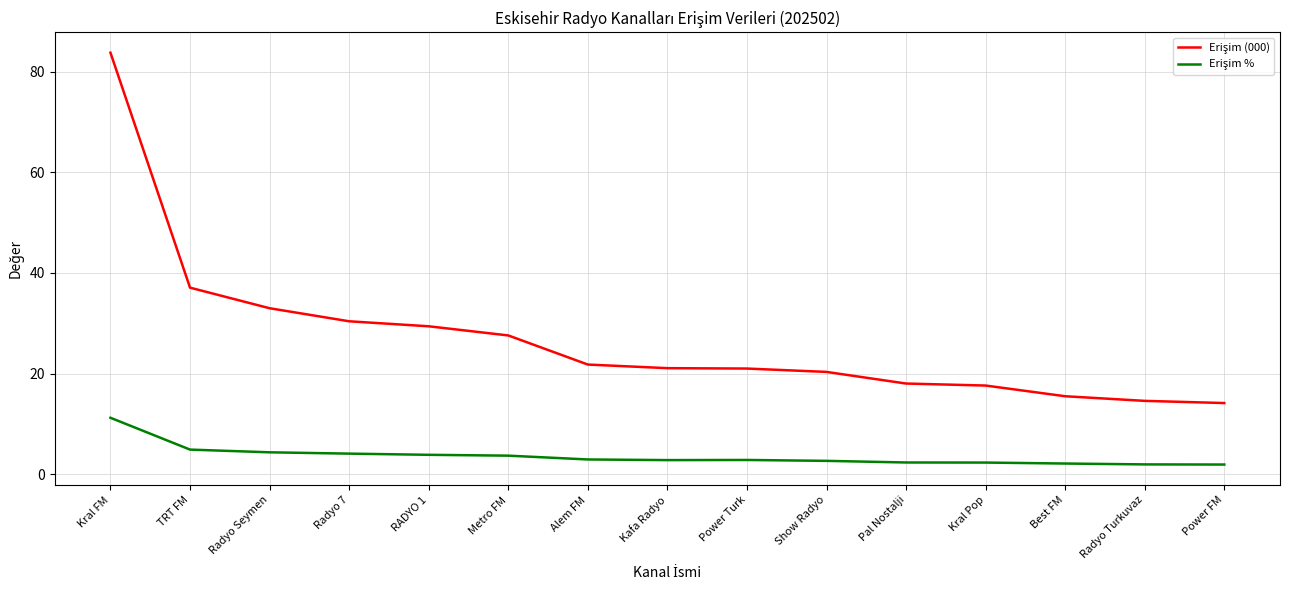

What is the difference between the highest and lowest values at RADYO 1?

25.5